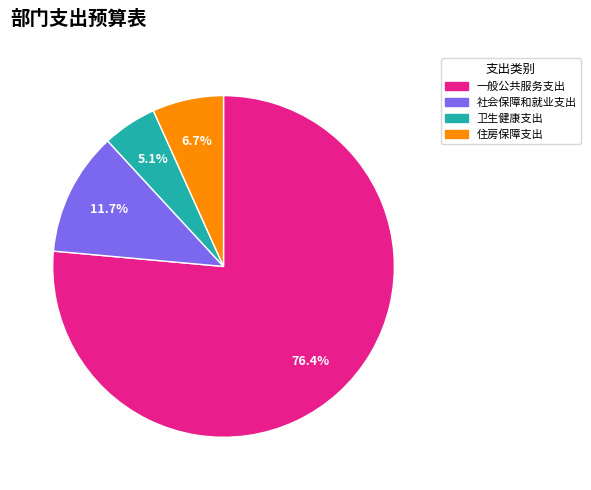

To the nearest percent, what is the average slice percentage?

25%